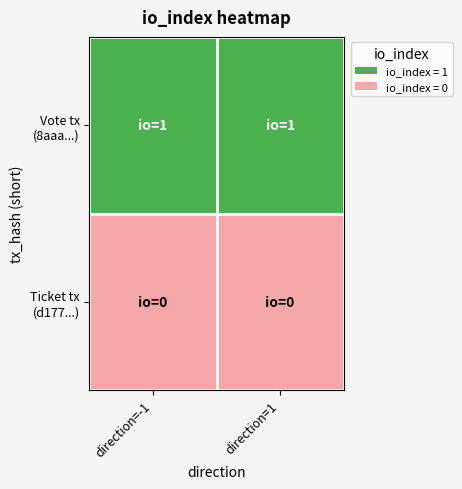

What is the total value across all series at direction=-1?

1